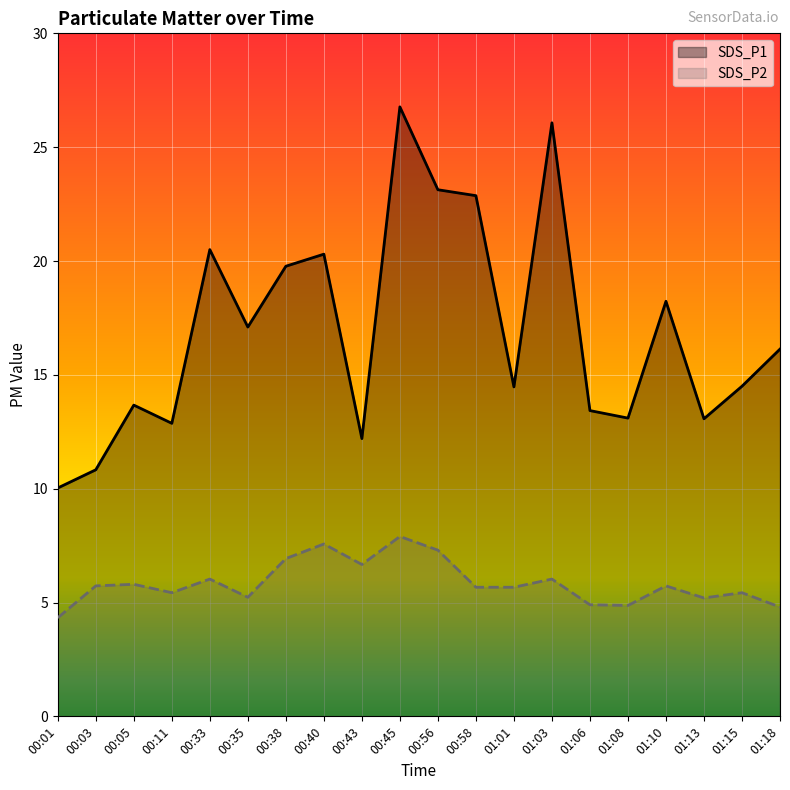

What is the label of the 7th point from the right?

01:03